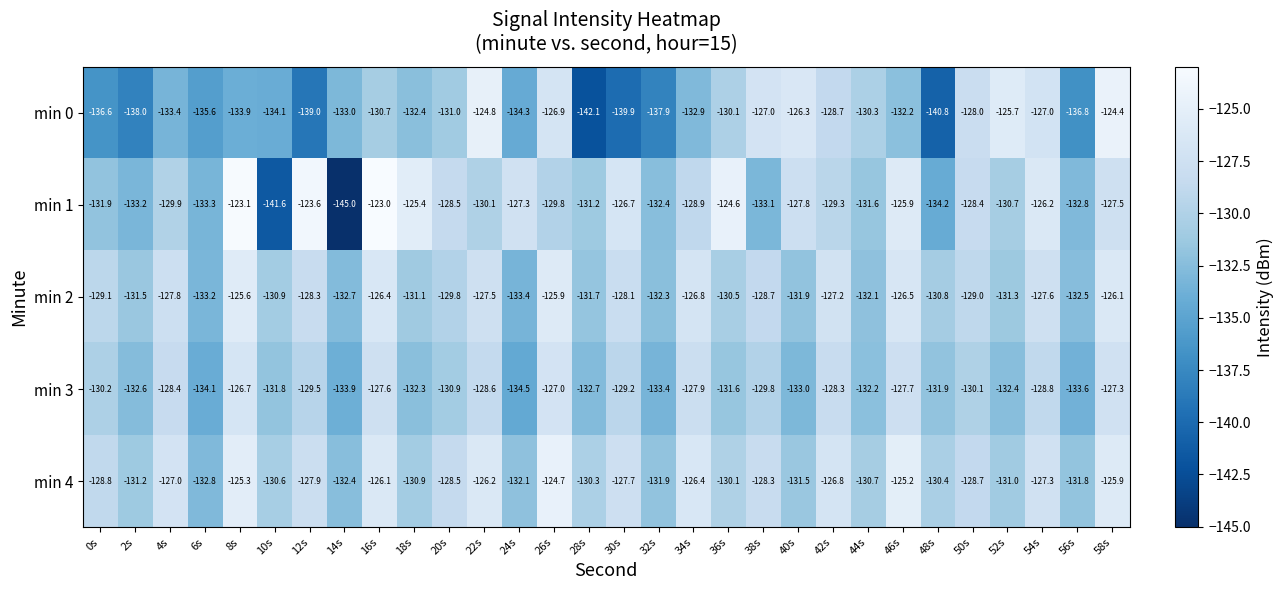

What is the approximate value of min 3 at 4s?

-128.4